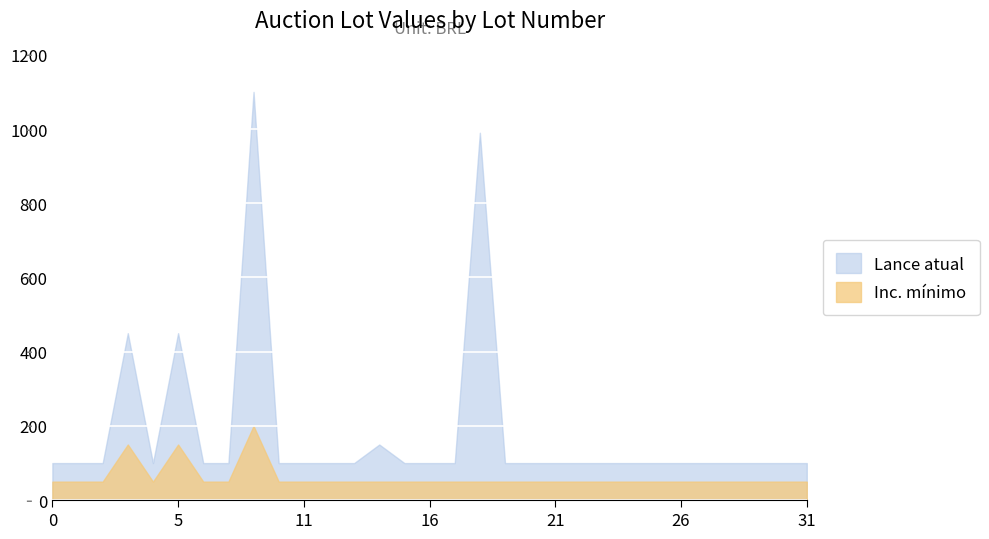

What is the highest value of the Inc. mínimo series?

200